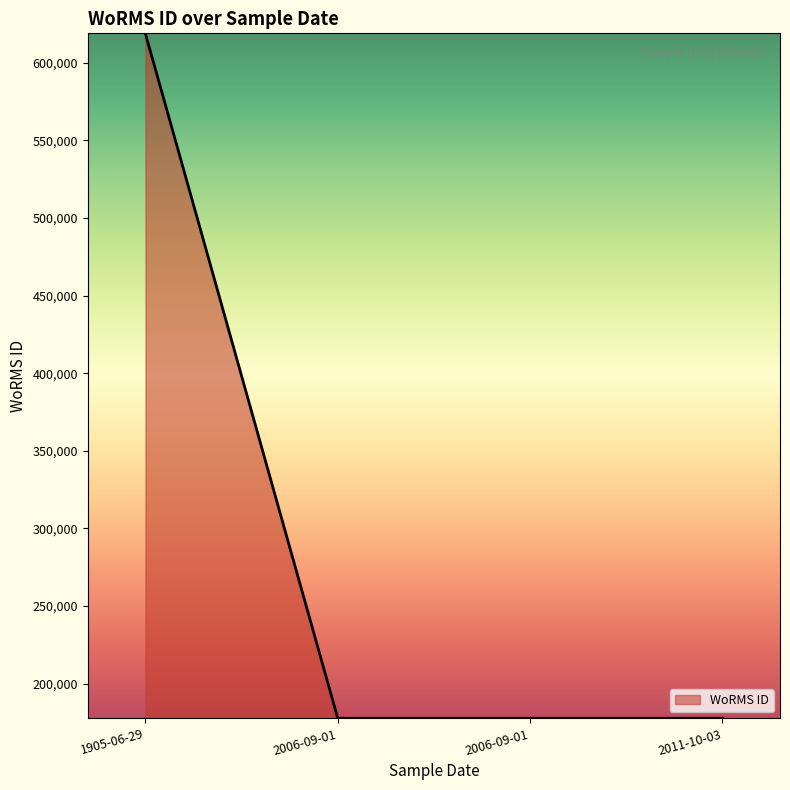

How many values exceed 177595?

1